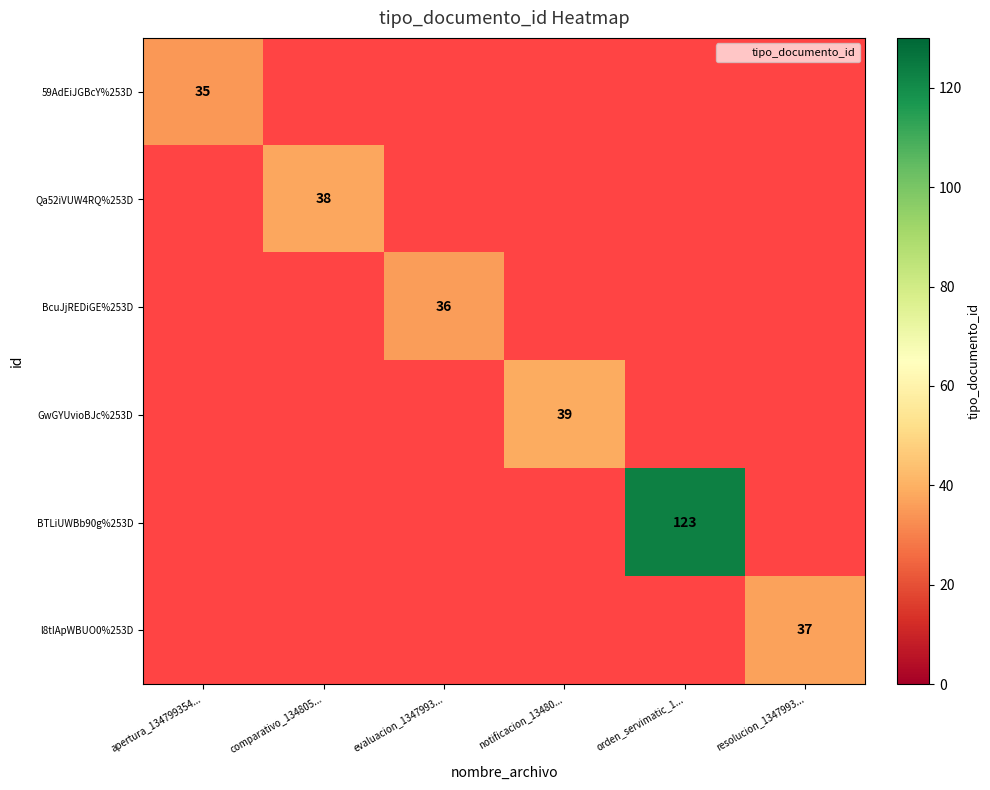

Is it true that GwGYUvioBJc%253D equals 39 at notificacion_13480...?

True